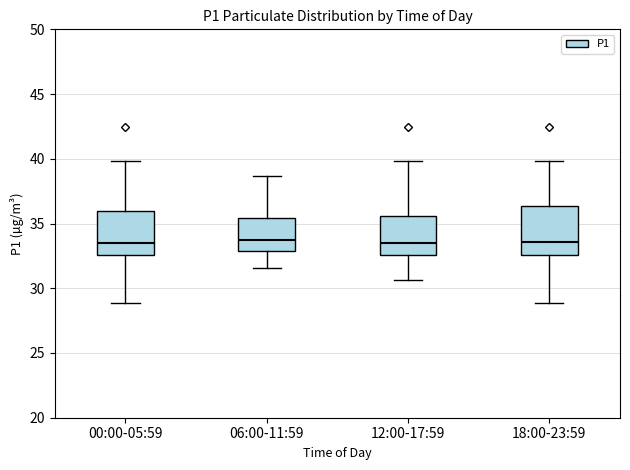

Reading left to right, read every box against the y-axis: the position of its median line, the range the box covers, and the ends of its whiskers. The values are not printed on the chart, so give them approximately, as read against the axis.

00:00-05:59: median 33.5, box 32.5 to 36.0, whiskers 29.0 to 40.0
06:00-11:59: median 33.5, box 33.0 to 35.5, whiskers 31.5 to 38.5
12:00-17:59: median 33.5, box 32.5 to 35.5, whiskers 30.5 to 40.0
18:00-23:59: median 33.5, box 32.5 to 36.5, whiskers 29.0 to 40.0